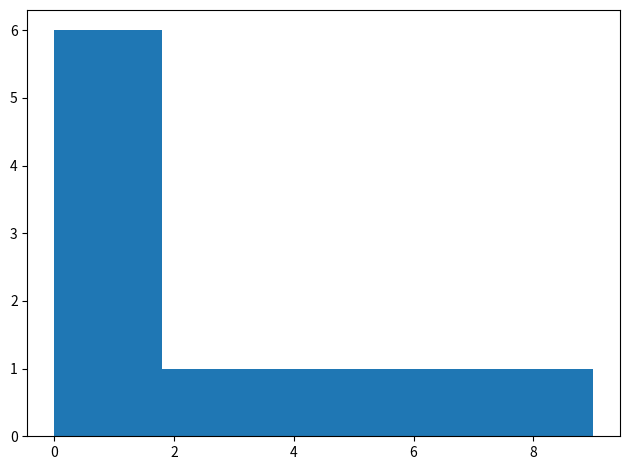

Reading left to right, transcribe this chart: for each bar, give the range it covers on the x-axis and its height. Neither the bar edges nor the heights are printed on the chart, so give them approximately, as read against the axes.

0.0 to 0.9: 6
0.9 to 1.8: 6
1.8 to 2.7: 1
2.7 to 3.6: 1
3.6 to 4.5: 1
4.5 to 5.4: 1
5.4 to 6.3: 1
6.3 to 7.2: 1
7.2 to 8.1: 1
8.1 to 9.0: 1